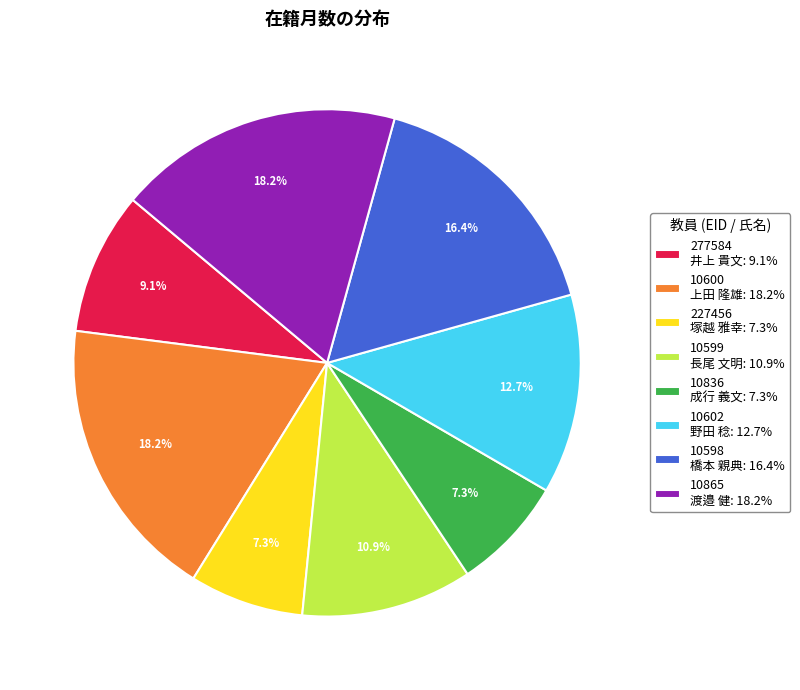

What percentage do 227456 塚越 雅幸: 7.3% and 10602 野田 稔: 12.7% together represent?

20.0%